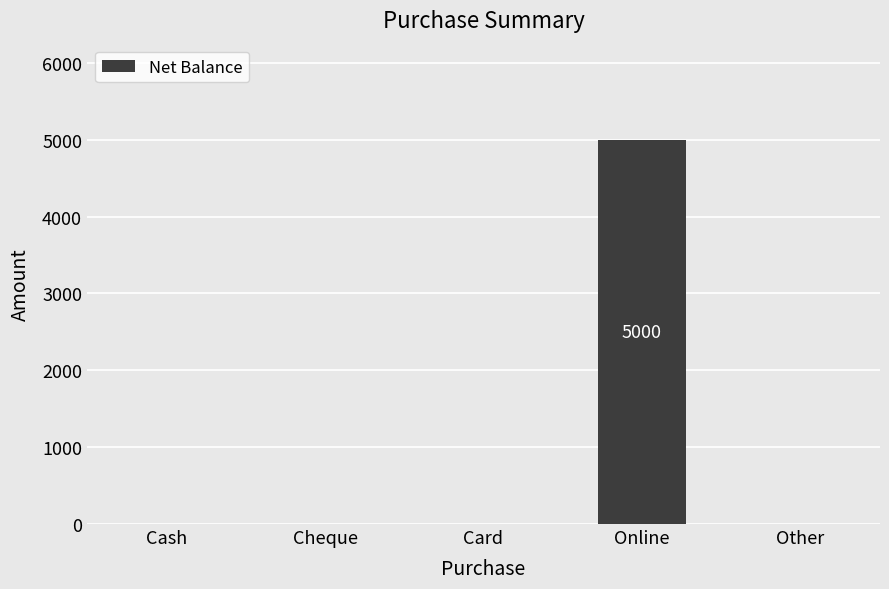

Which category has the highest value across all series?

Online